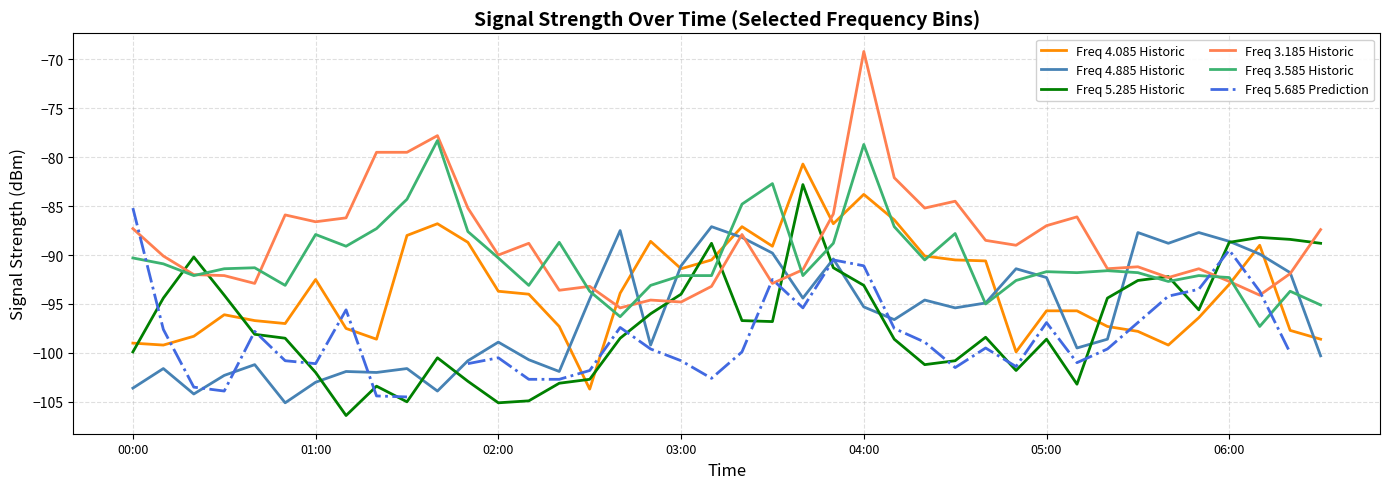

True or false: Freq 3.185 Historic has a value of -88.5 at 28.

True